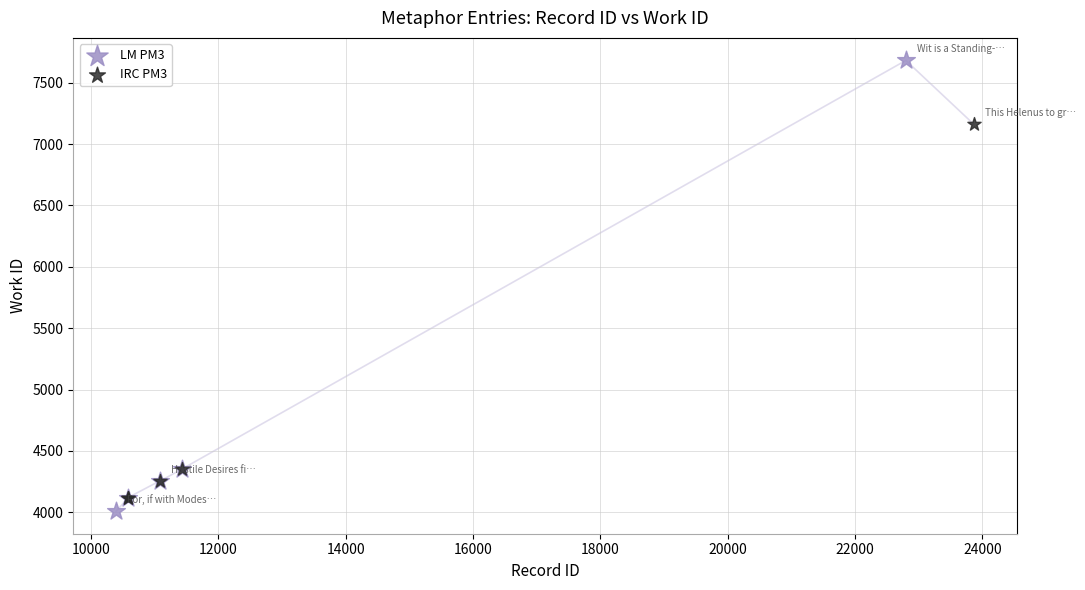

What are all the series names shown in the legend?

LM PM3, IRC PM3